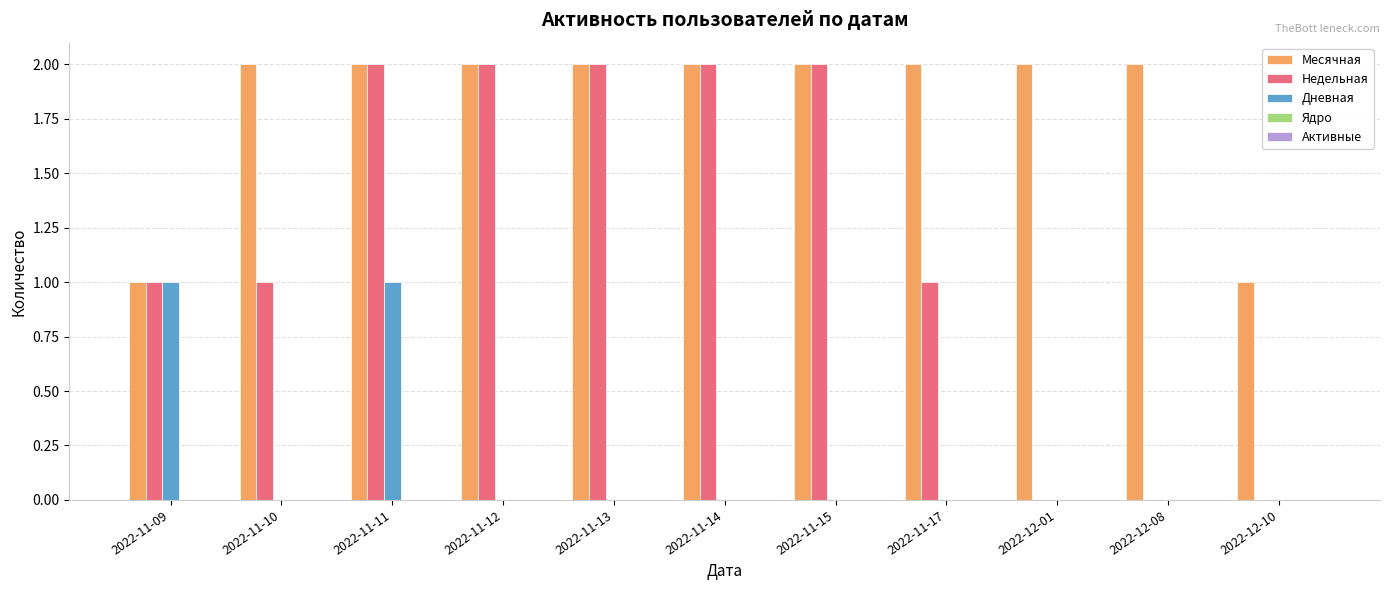

At which category is the sum across all series the highest?

2022-11-11